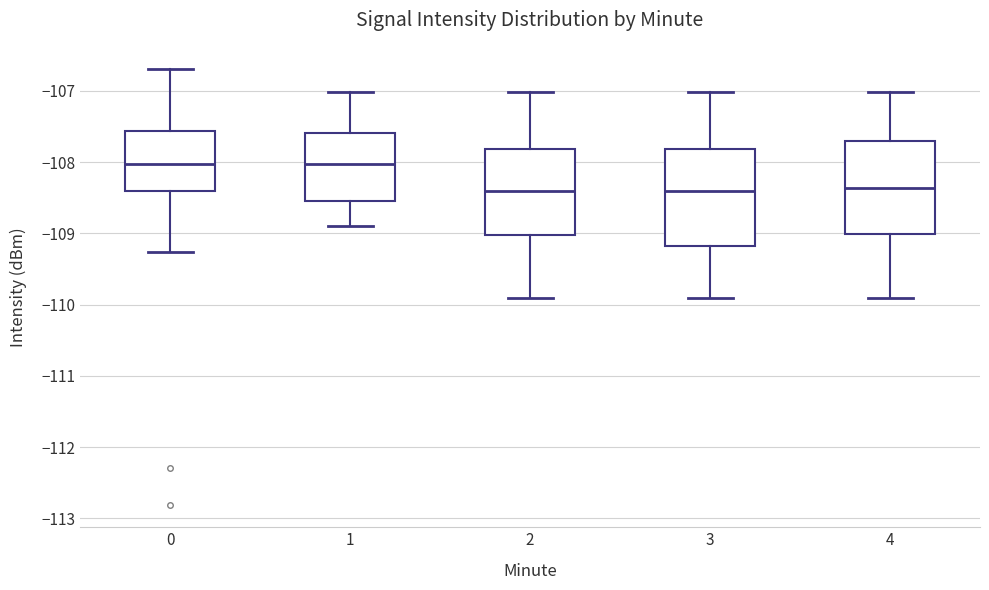

Reading left to right, transcribe this box plot: for each box, give where its median line is, the range the box spans, and where its two whiskers end, as read against the y-axis. The values are not printed on the chart, so give them approximately, as read against the axis.

0: median -108.0, box -108.4 to -107.6, whiskers -109.3 to -106.7
1: median -108.0, box -108.5 to -107.6, whiskers -108.9 to -107.0
2: median -108.4, box -109.0 to -107.8, whiskers -109.9 to -107.0
3: median -108.4, box -109.2 to -107.8, whiskers -109.9 to -107.0
4: median -108.4, box -109.0 to -107.7, whiskers -109.9 to -107.0